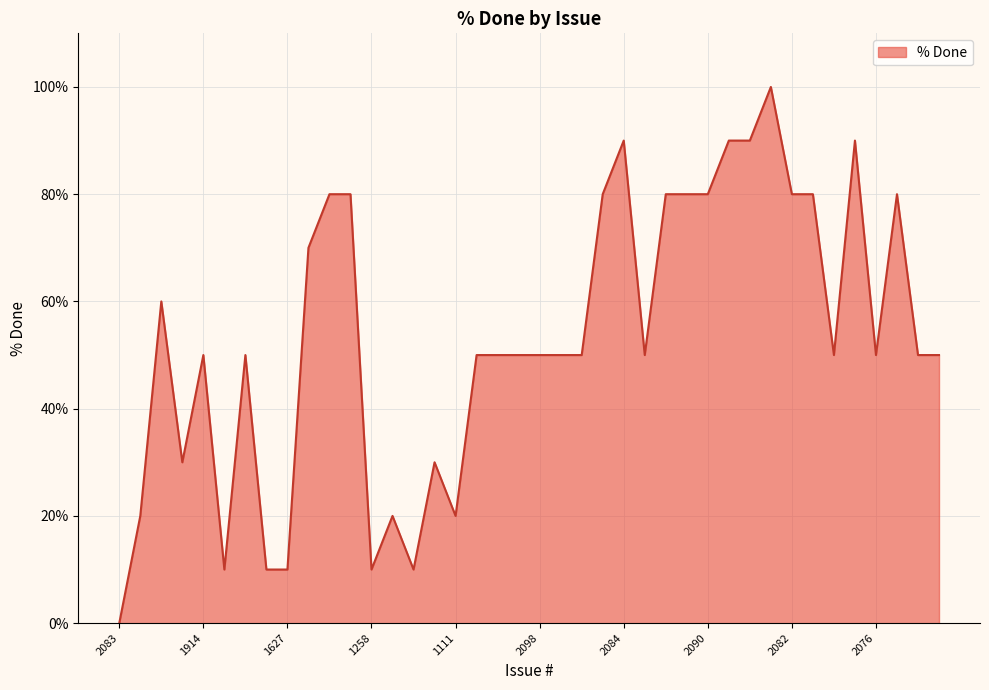

What is the greatest value displayed?

100